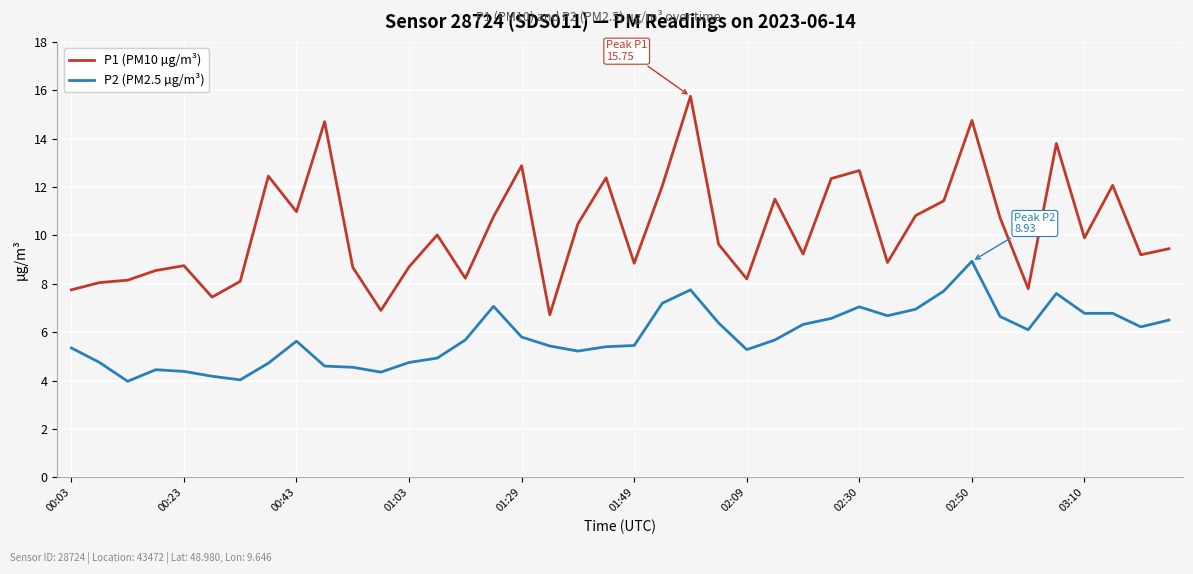

Which series has the largest total across all categories?

P1 (PM10 µg/m³)